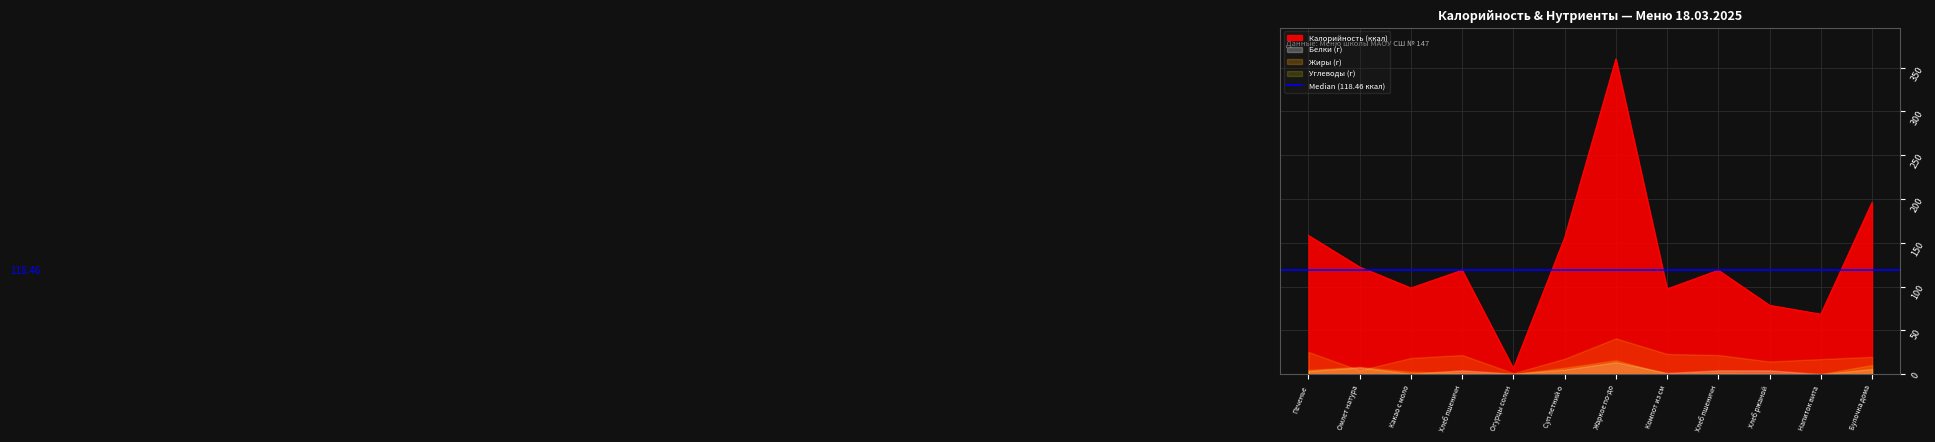

What is the minimum value for Калорийность?

6.4